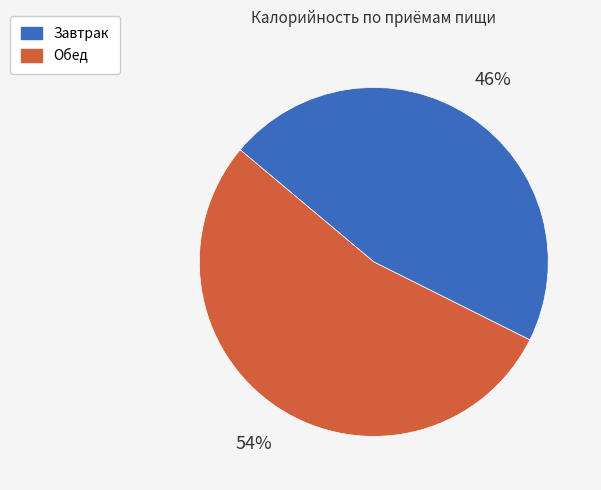

What is the smallest slice in the pie chart?

Завтрак